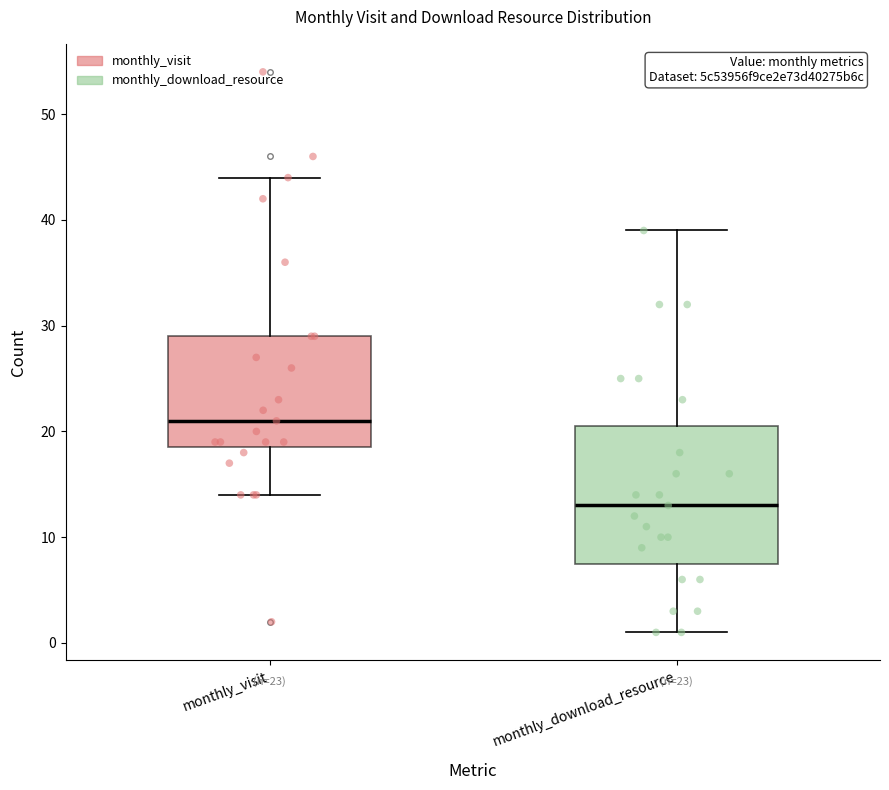

Which box's median line is the lowest?

monthly_download_resource